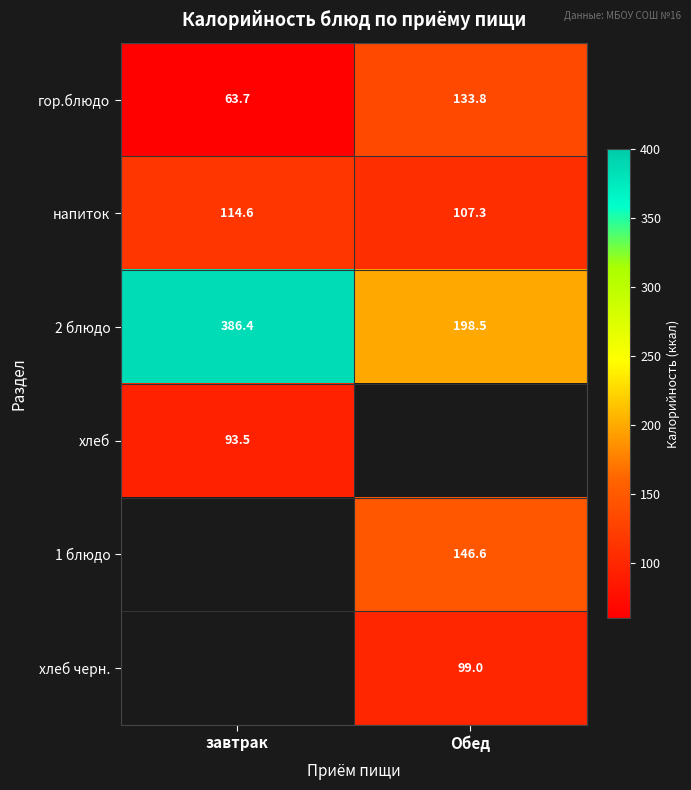

What is the spread (max minus min) of values at завтрак?

322.7